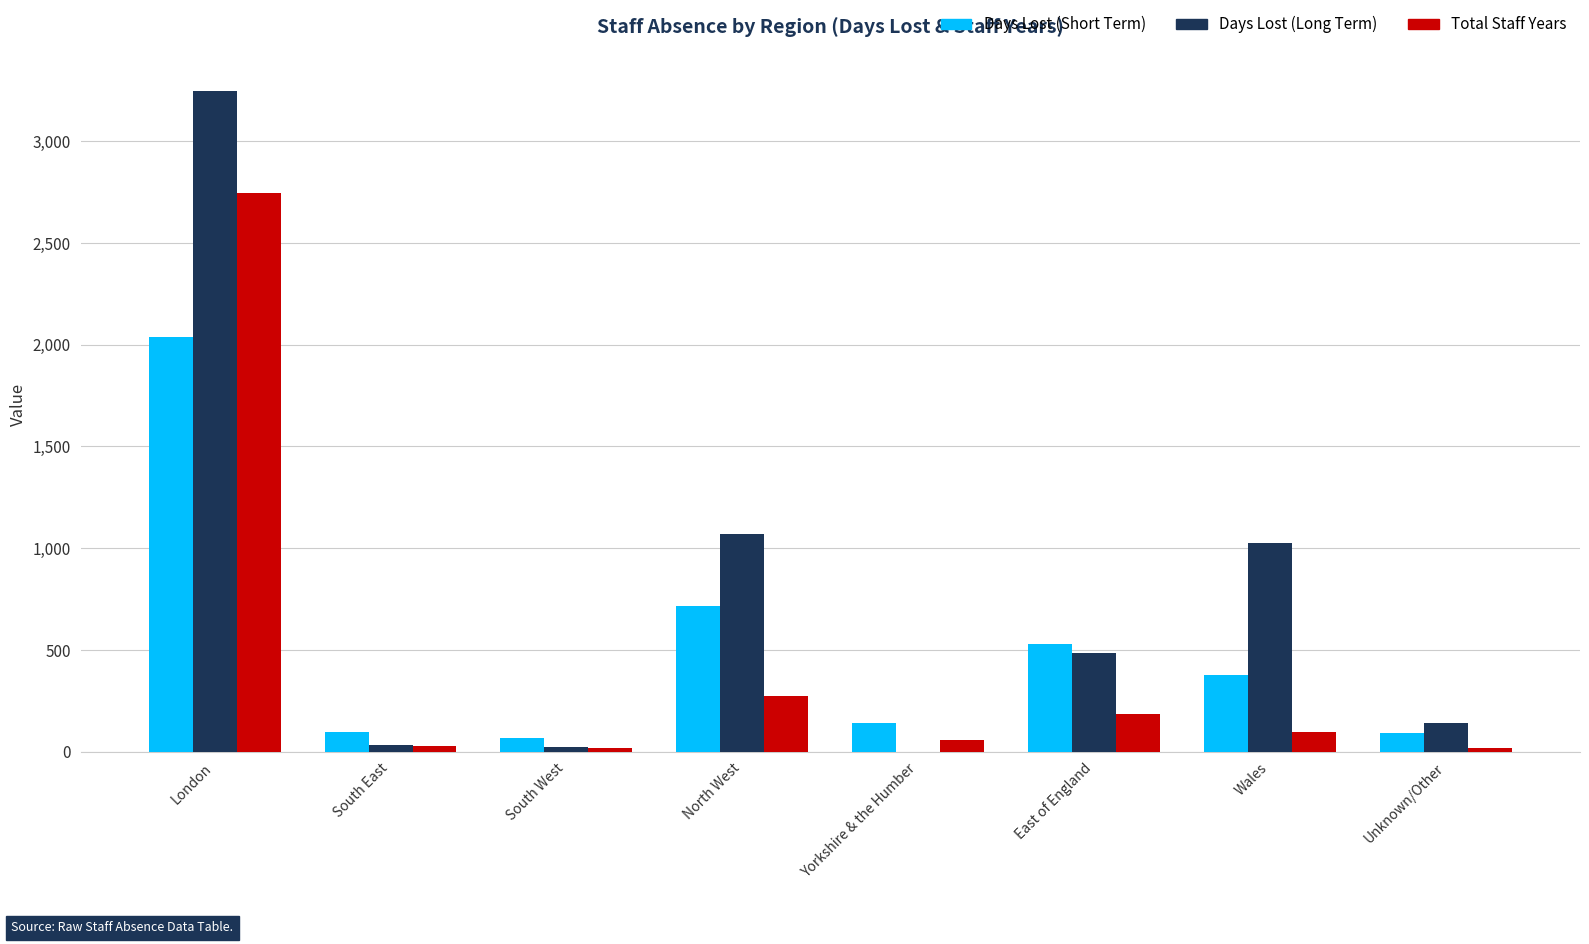

Is the value of Total Staff Years at North West greater than the value of Days Lost (Short Term) at South East?

Yes